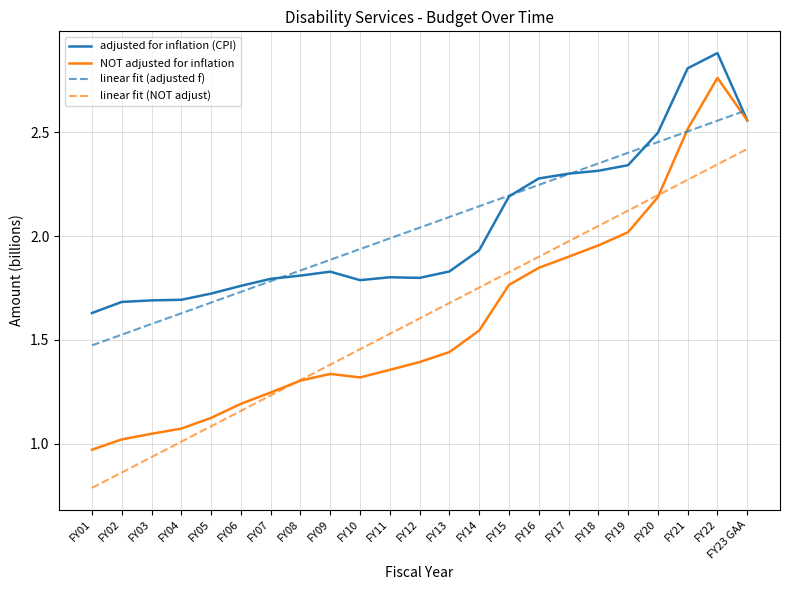

Rank the series by their maximum value, from highest to lowest.

adjusted for inflation (CPI), NOT adjusted for inflation, linear fit (adjusted f), linear fit (NOT adjust)